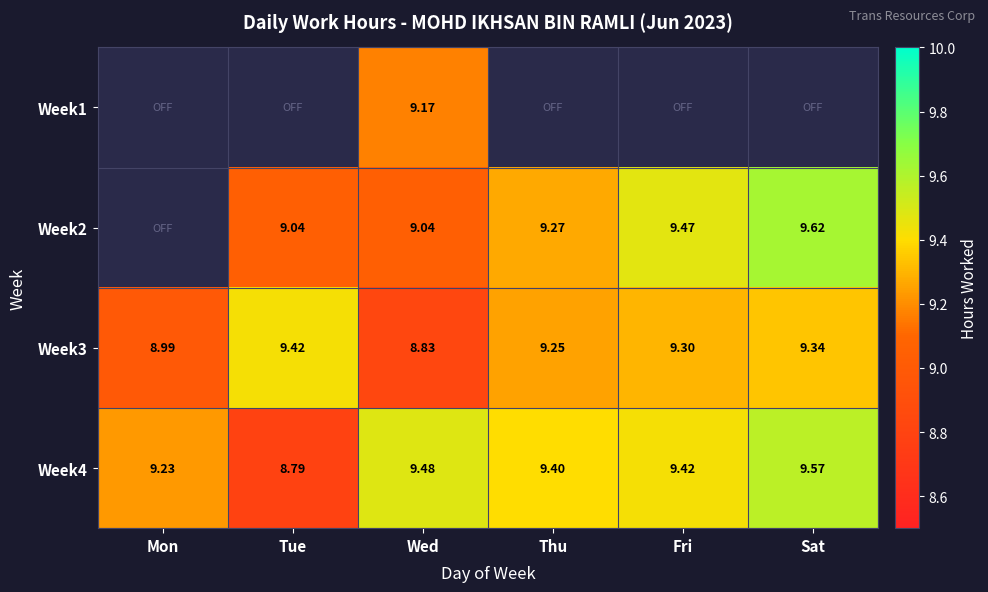

At which label does Week4 first exceed 9?

Mon